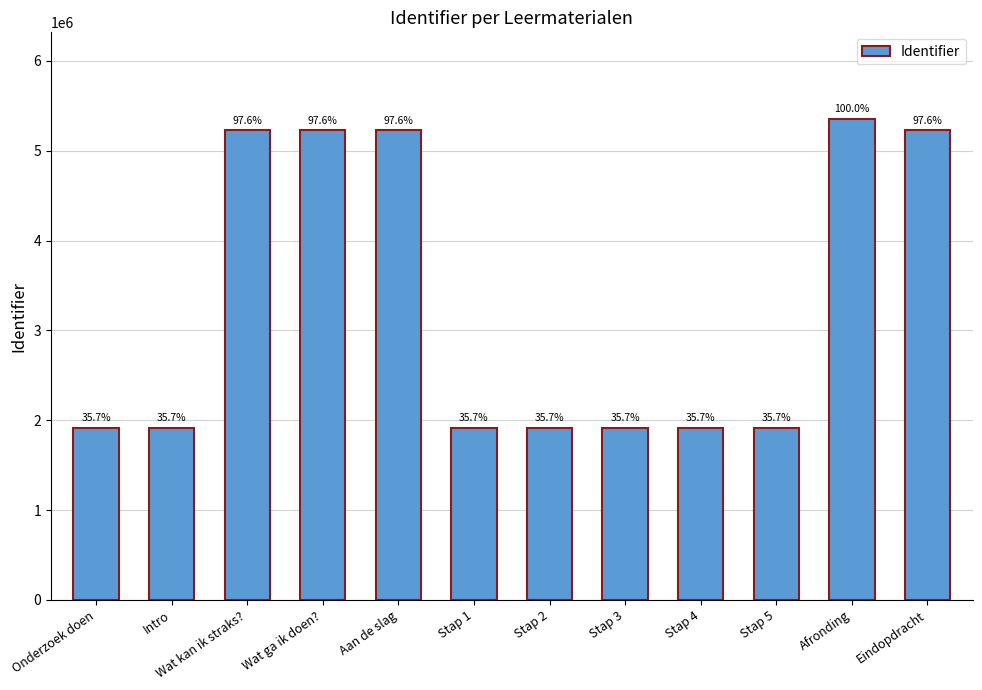

List the labels in order of value, smallest first.

Onderzoek doen, Intro, Stap 1, Stap 2, Stap 3, Stap 4, Stap 5, Wat kan ik straks?, Wat ga ik doen?, Aan de slag, Eindopdracht, Afronding